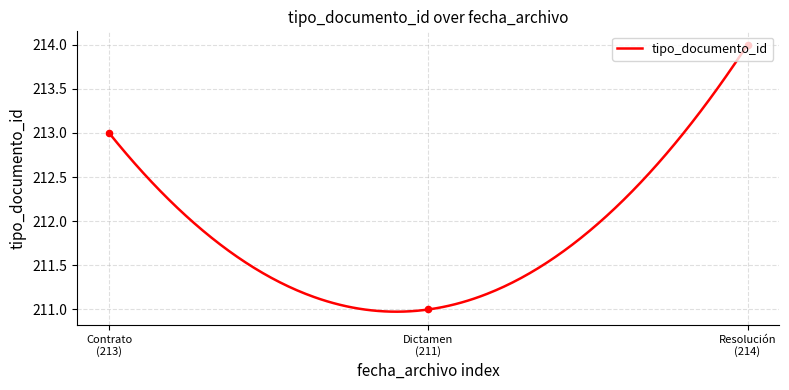

What is the change in value from Contrato (213) to Dictamen (211)?

-2